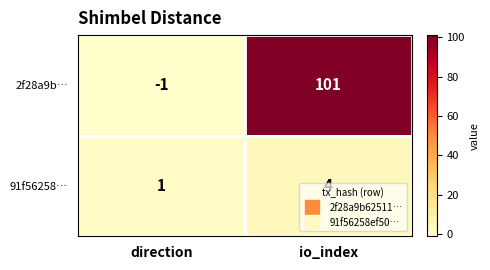

Between direction and io_index, which series saw the biggest shift?

2f28a9b…